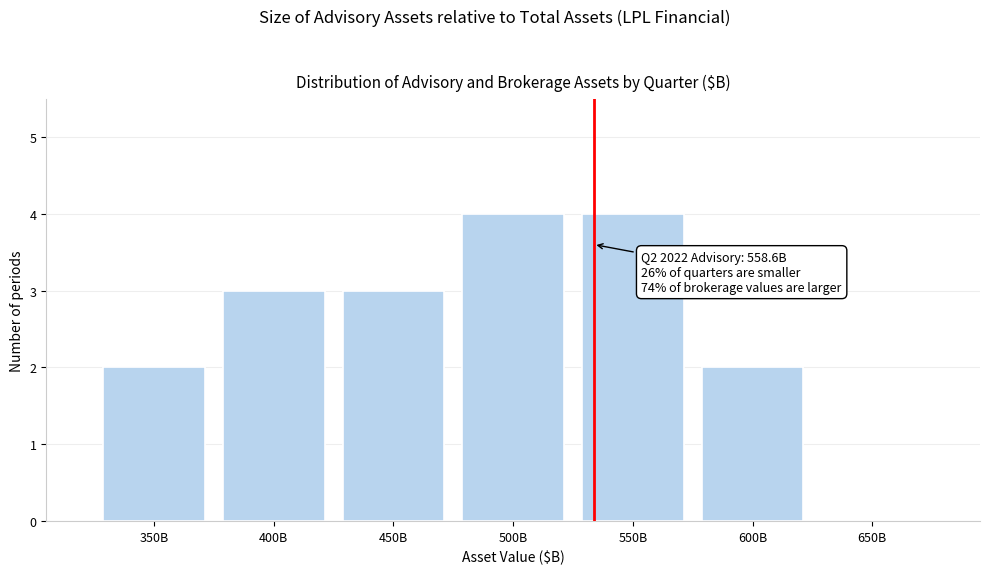

Reading left to right, list all the values displayed in this chart.

350B=2	400B=3	450B=3	500B=4	550B=4	600B=2	650B=0